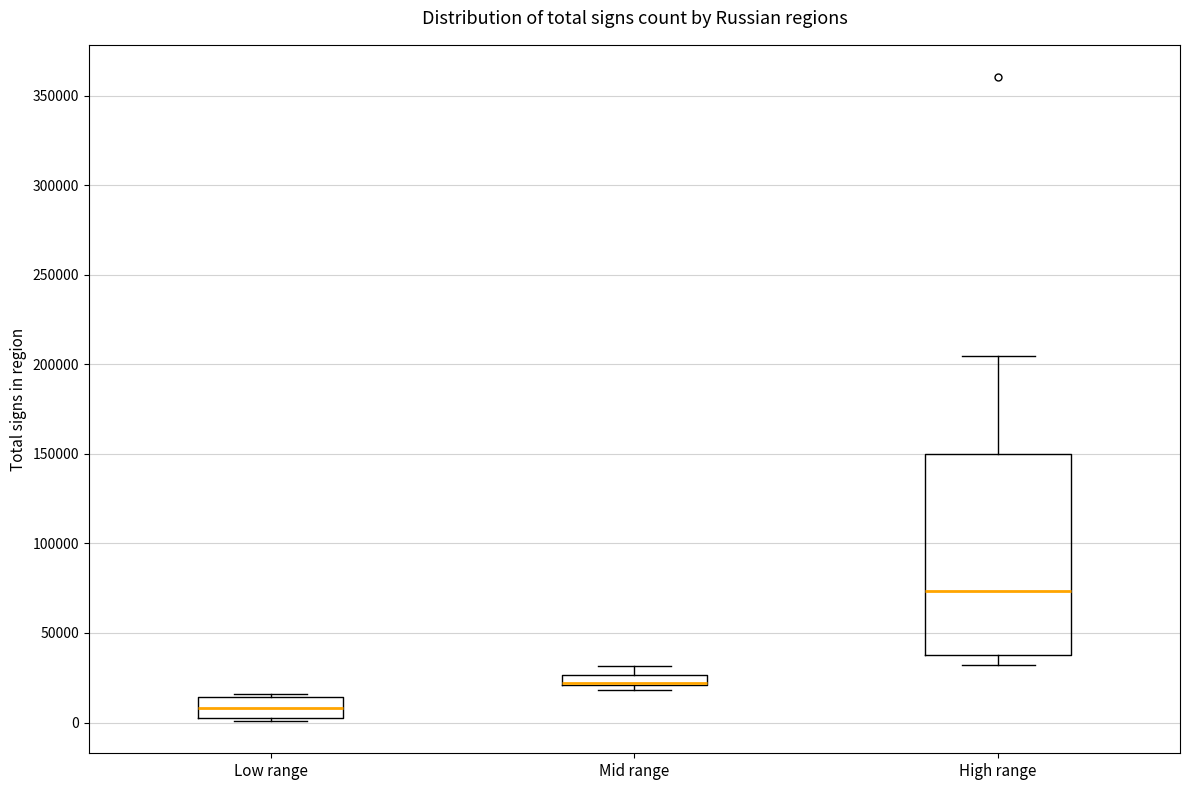

Where is the lower edge of the box for Low range on the y-axis? The values are not printed on the chart, so give them approximately, as read against the axis.

5000